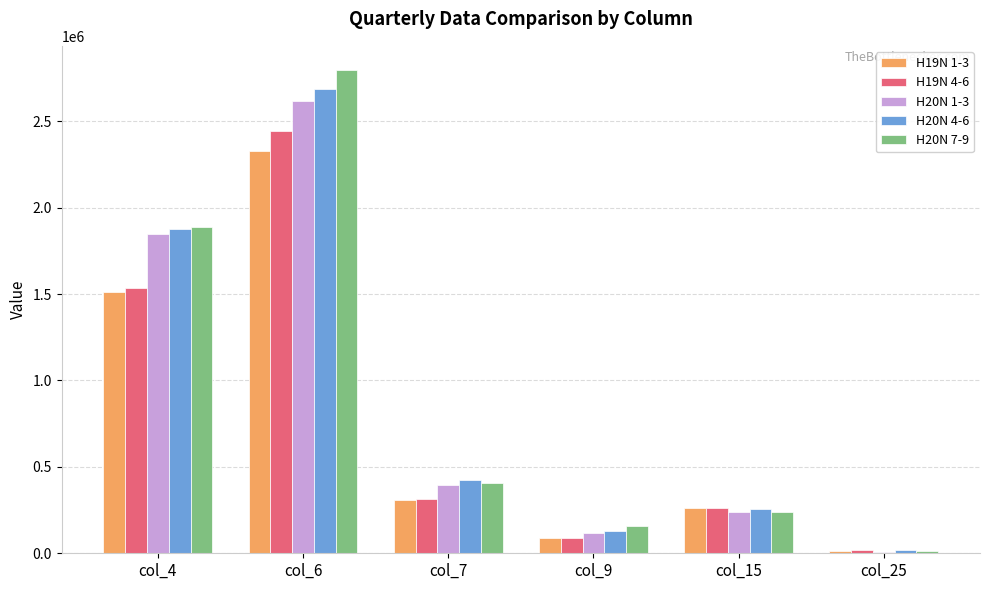

Is the value of H20N 1-3 at col_6 greater than the value of H20N 4-6 at col_9?

Yes